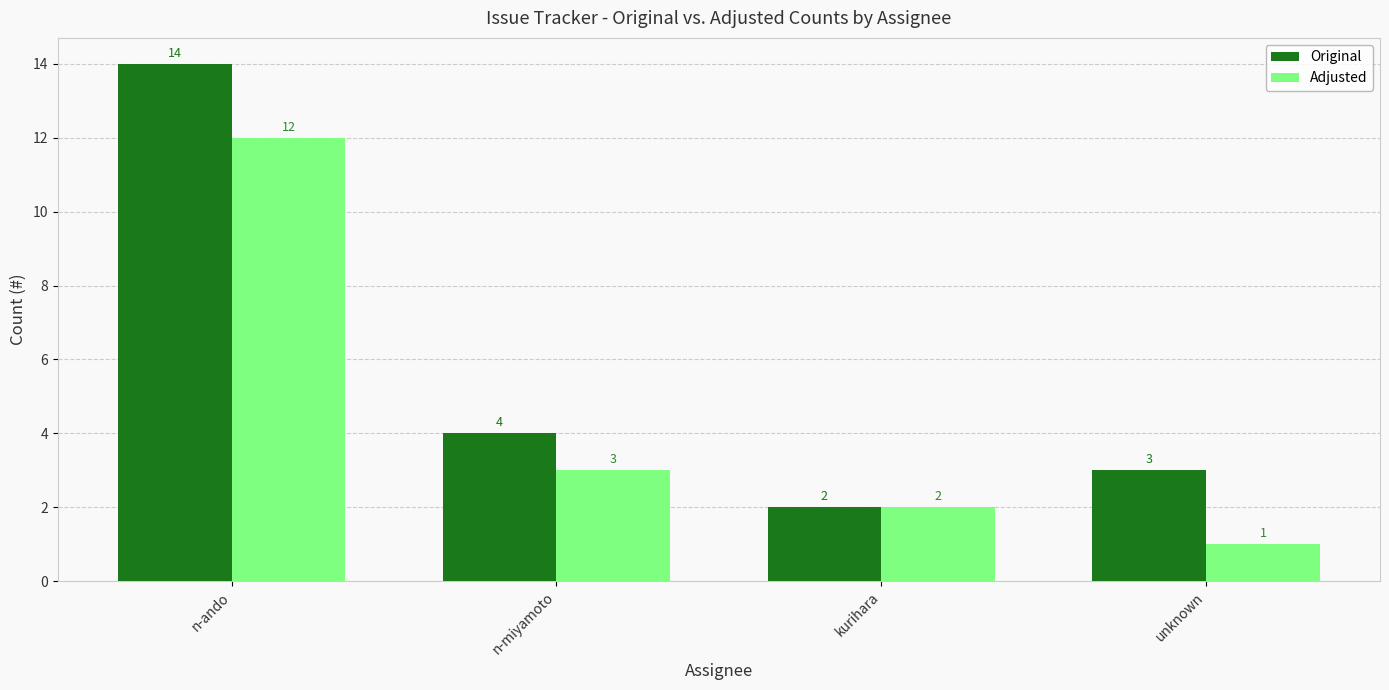

Which category has the lowest value across all series?

unknown